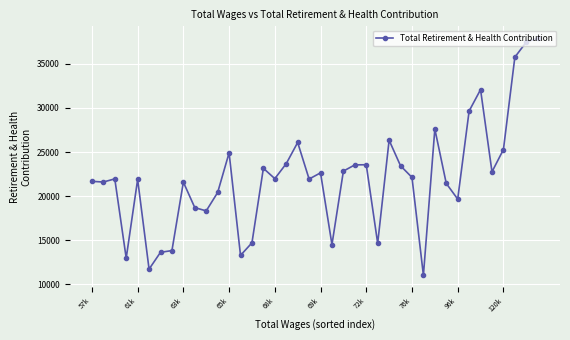

How many lines are shown in the chart?

1